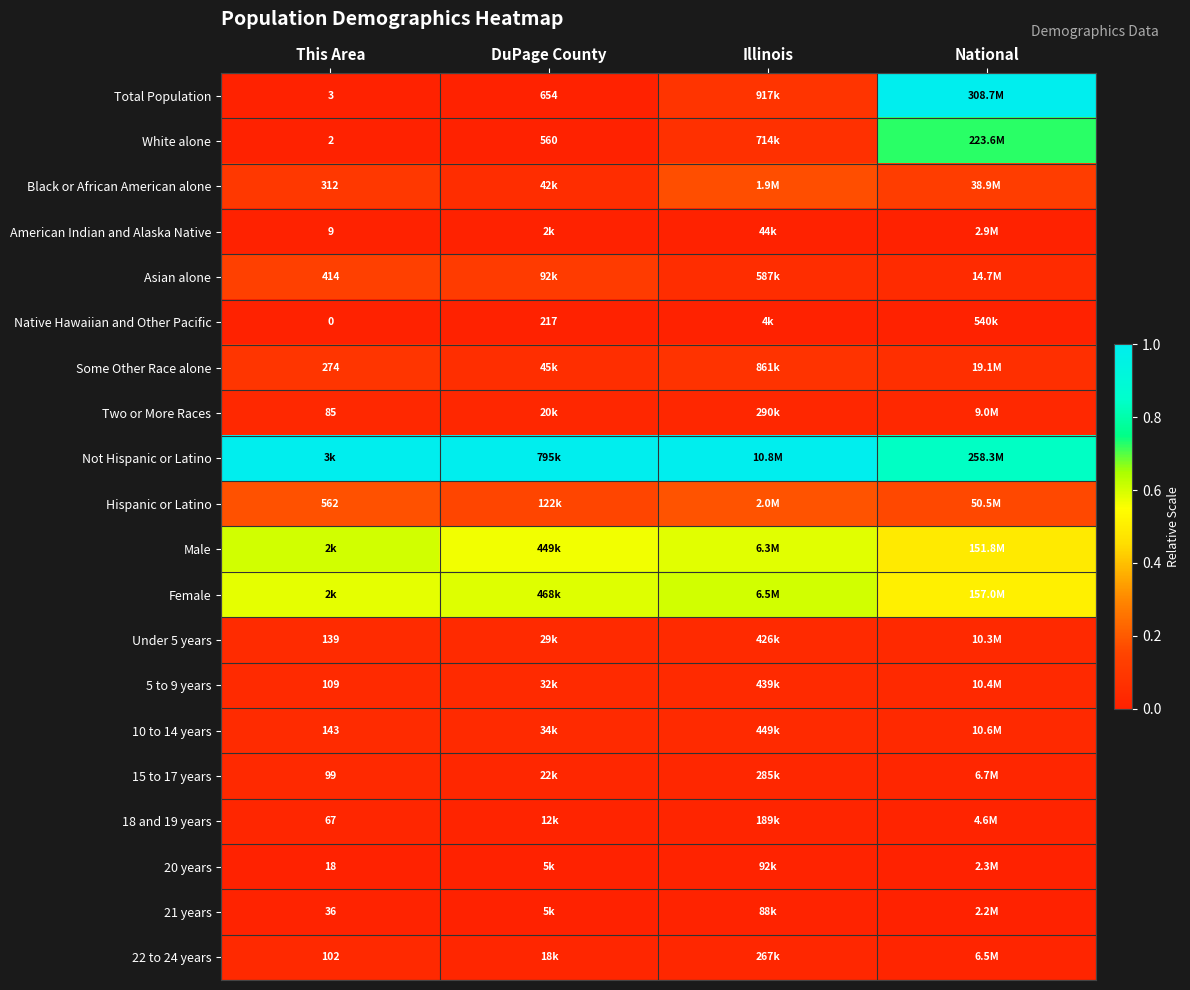

What is the spread (max minus min) of values at This Area?

1.0